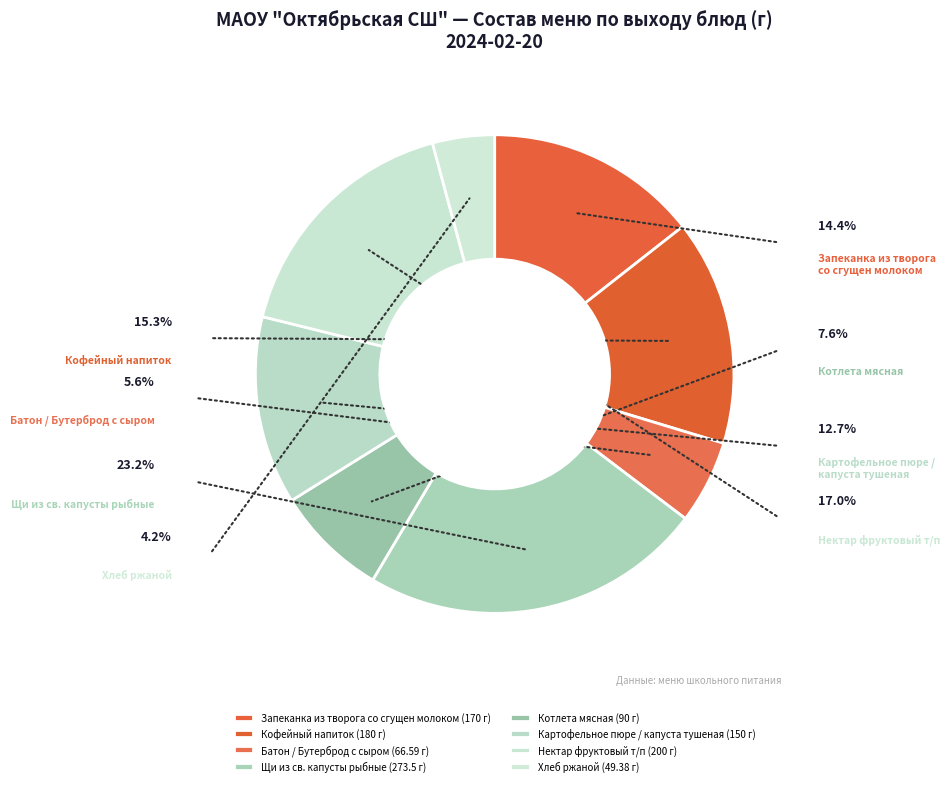

What is the smallest slice in the pie chart?

Хлеб ржаной (49.38 г)